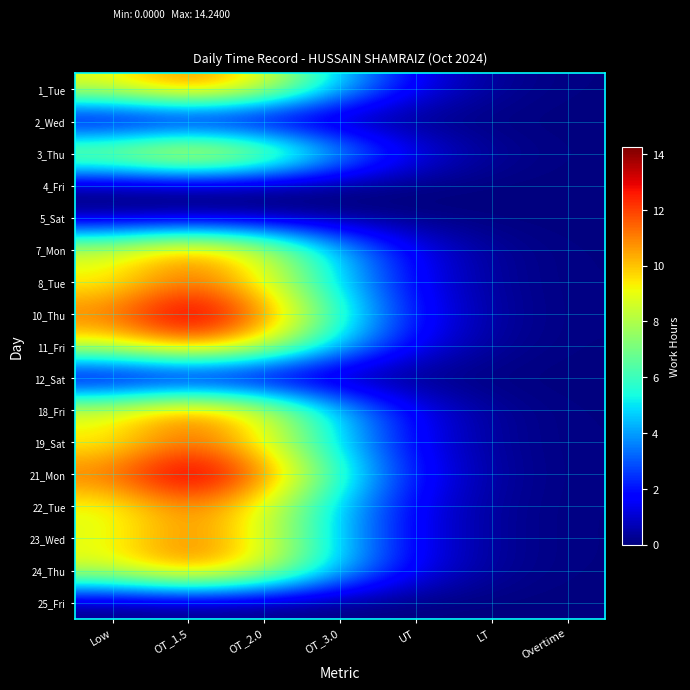

Count the number of categories in the chart.

7